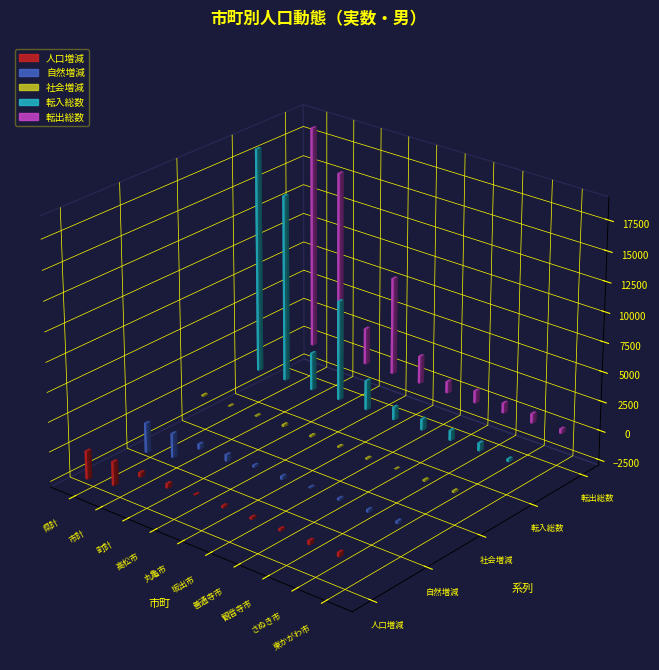

Which series has the largest total across all categories?

転入総数